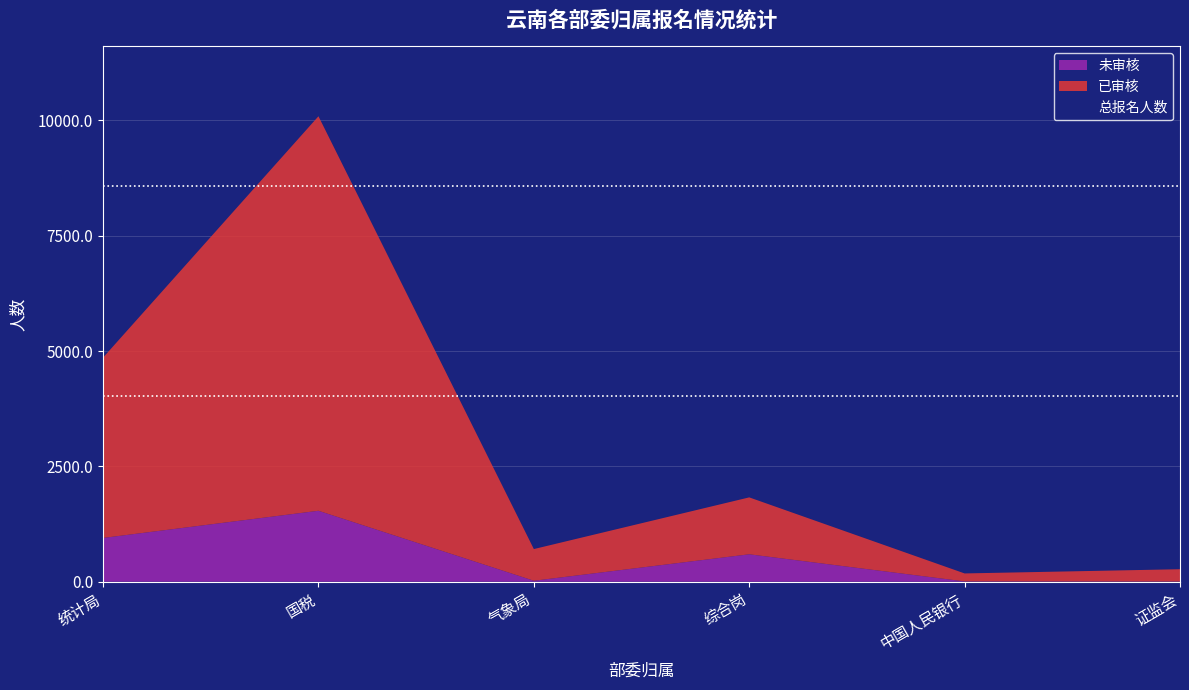

True or false: 已审核 and 竞争比(均值) cross at least once.

False